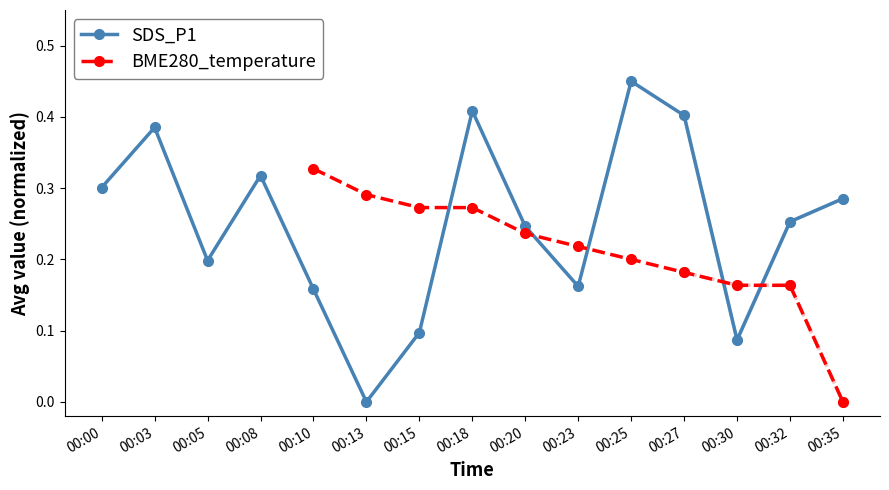

Rank the categories by value from lowest to highest.

00:13, 00:30, 00:15, 00:10, 00:23, 00:05, 00:20, 00:32, 00:35, 00:00, 00:08, 00:03, 00:27, 00:18, 00:25